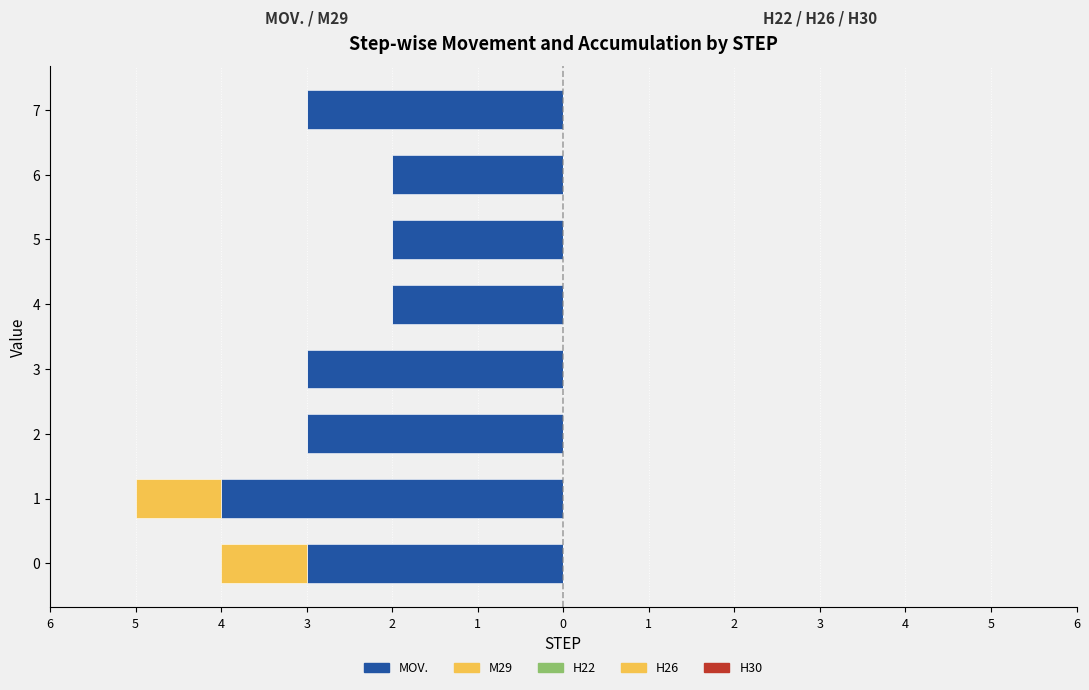

Count the M29 values in the range 0 to 1.

6